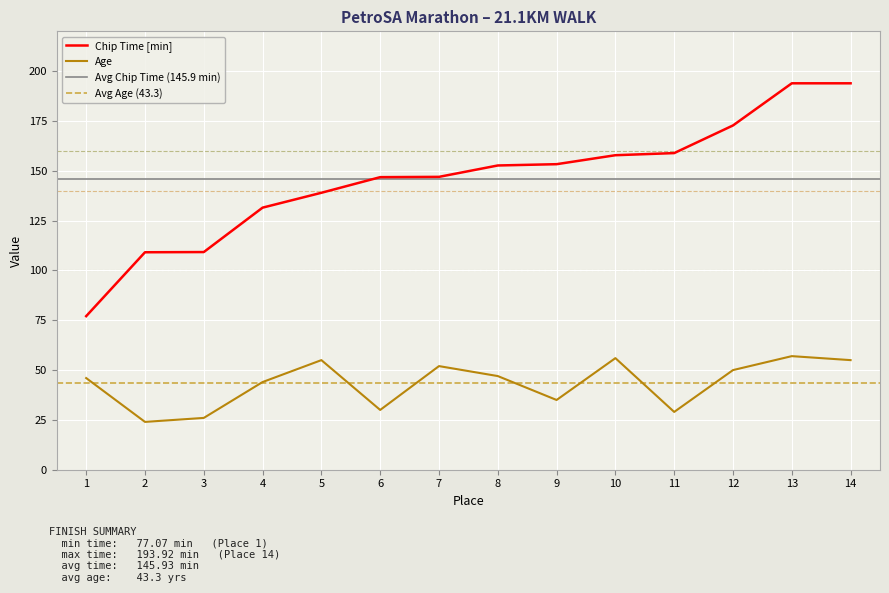

What is the value of the 8th point from the left?

47